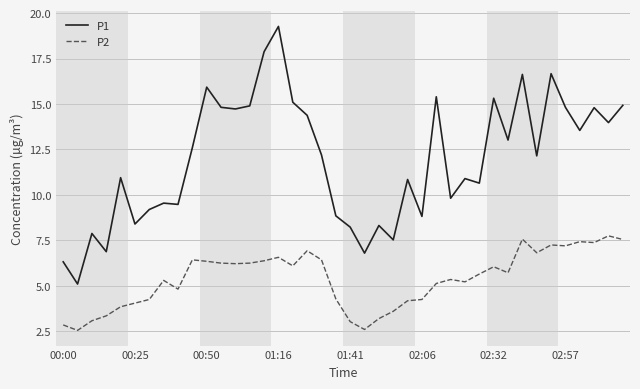

Rank the series by their average value, from highest to lowest.

P1, P2